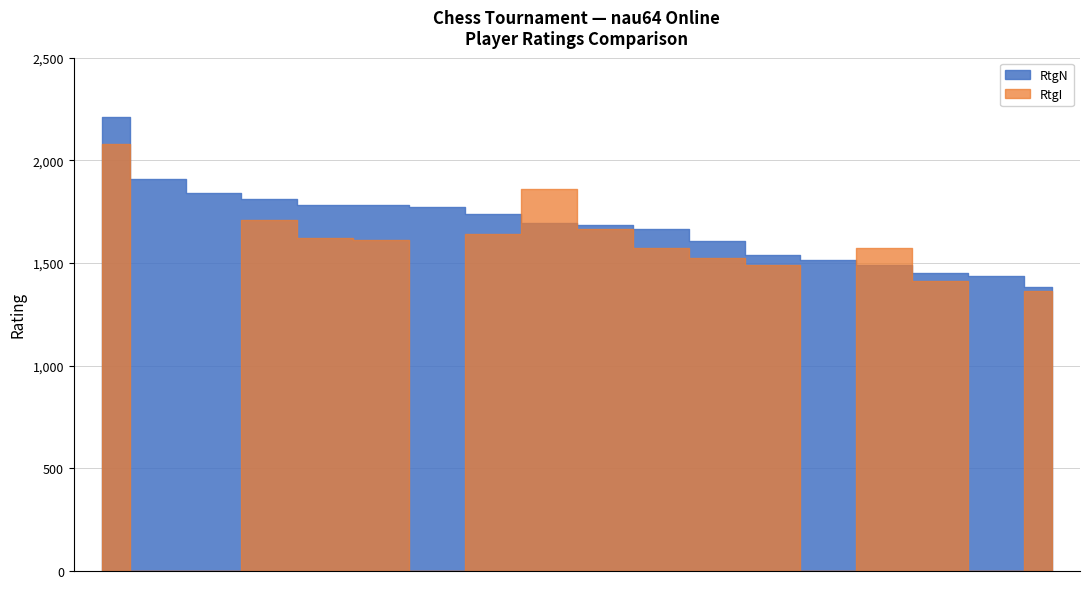

Does the chart display data point markers on the line(s)?

No